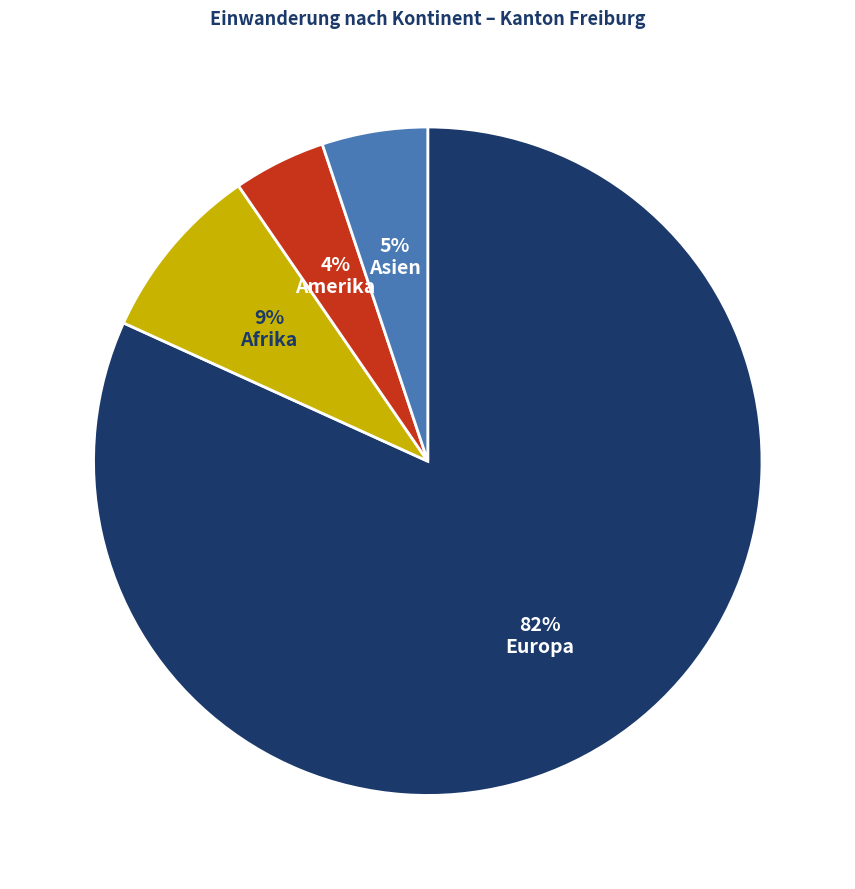

Which category has the biggest portion of the pie?

Europa